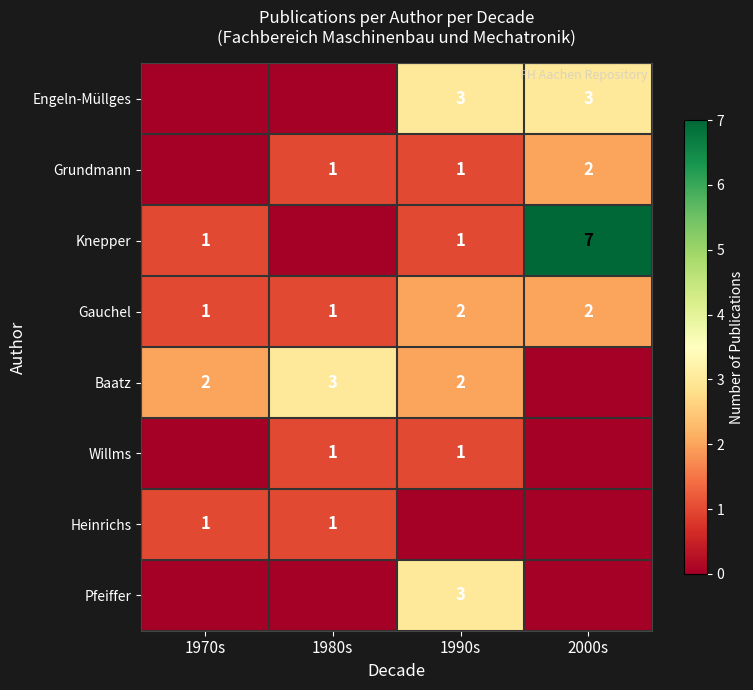

What is the maximum value shown in the chart?

7